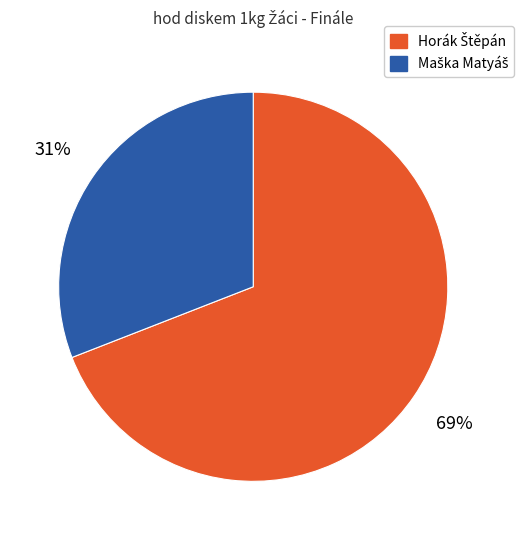

To the nearest percent, what is the average slice percentage?

50%